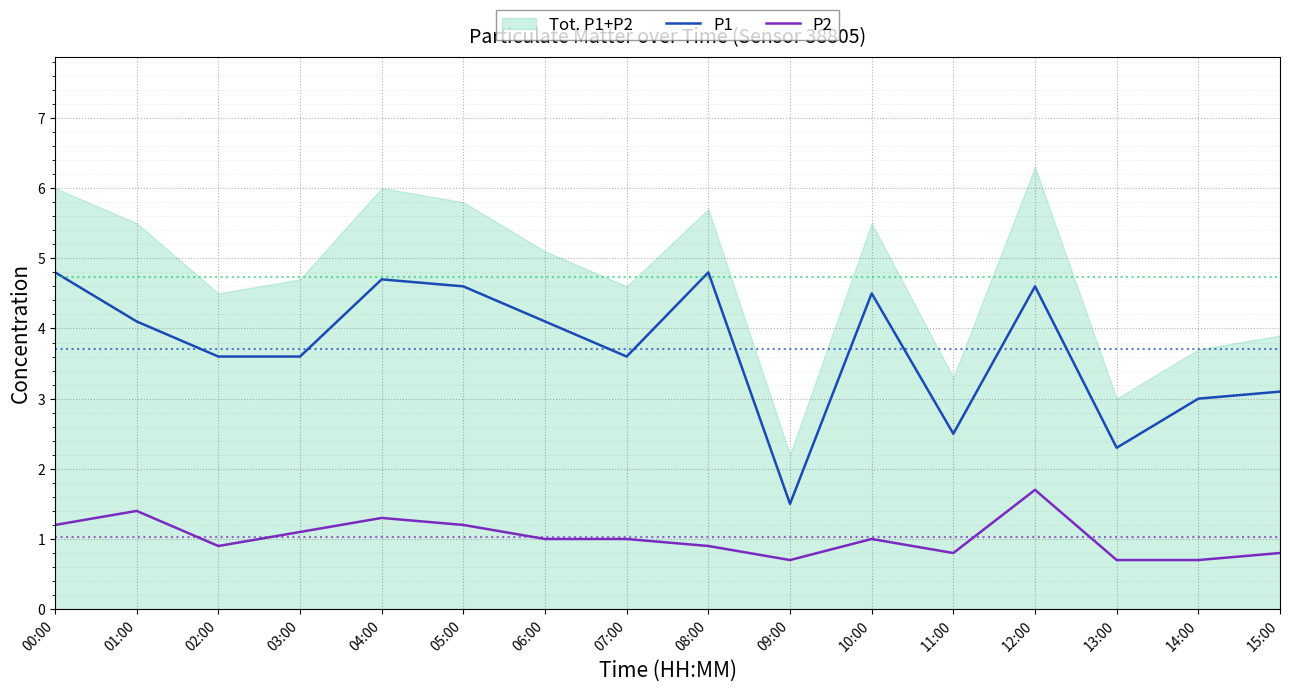

At which label does P2 reach its peak?

12:00